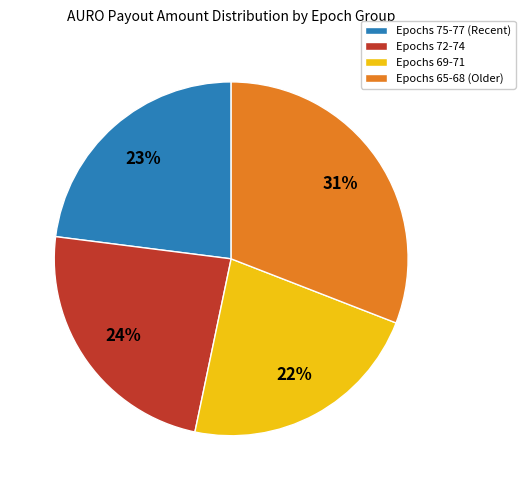

Is Epochs 65-68 (Older) the majority of the pie?

No